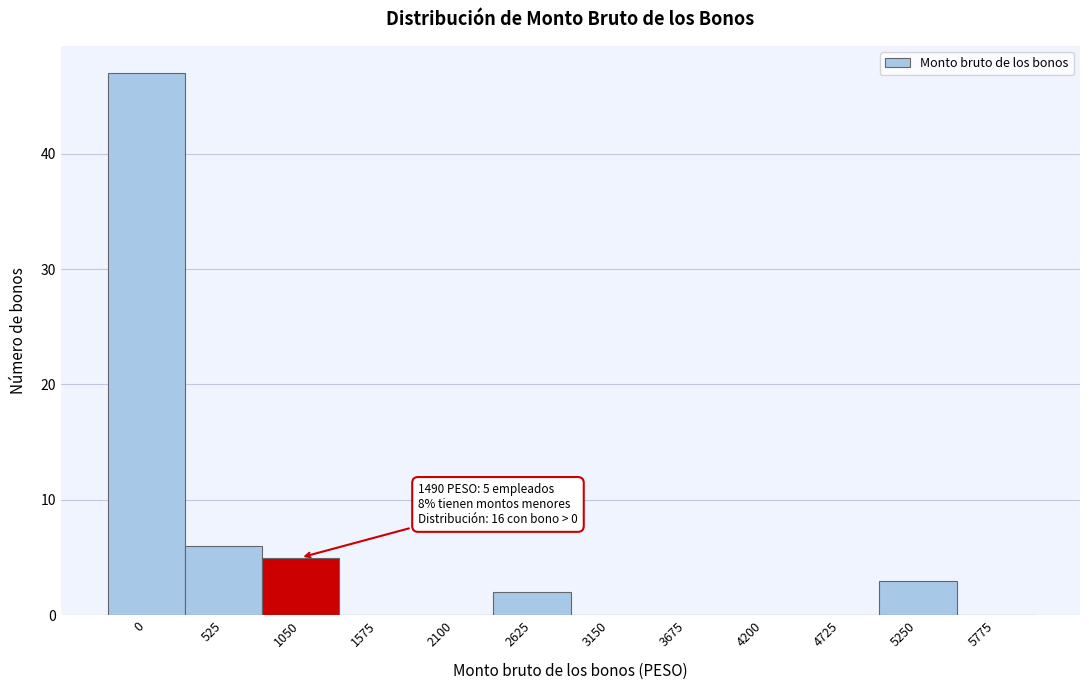

Reading left to right, list all the values displayed in this chart.

0=47	525=6	1050=5	1575=0	2100=0	2625=2	3150=0	3675=0	4200=0	4725=0	5250=3	5775=0